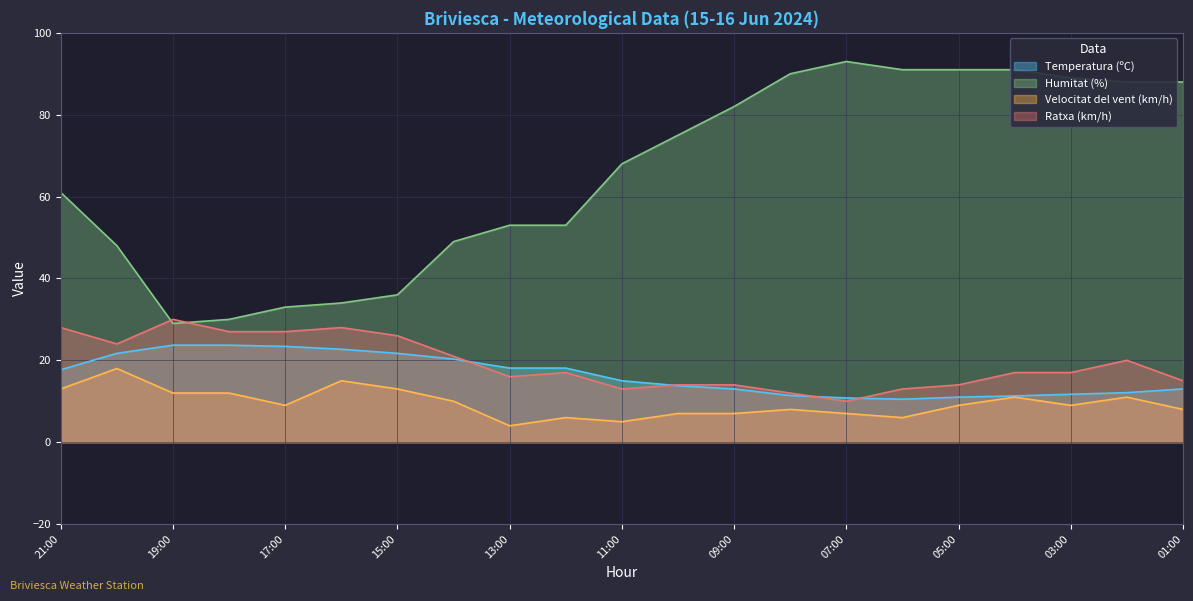

Which series has the largest range (max minus min)?

Humitat (%)